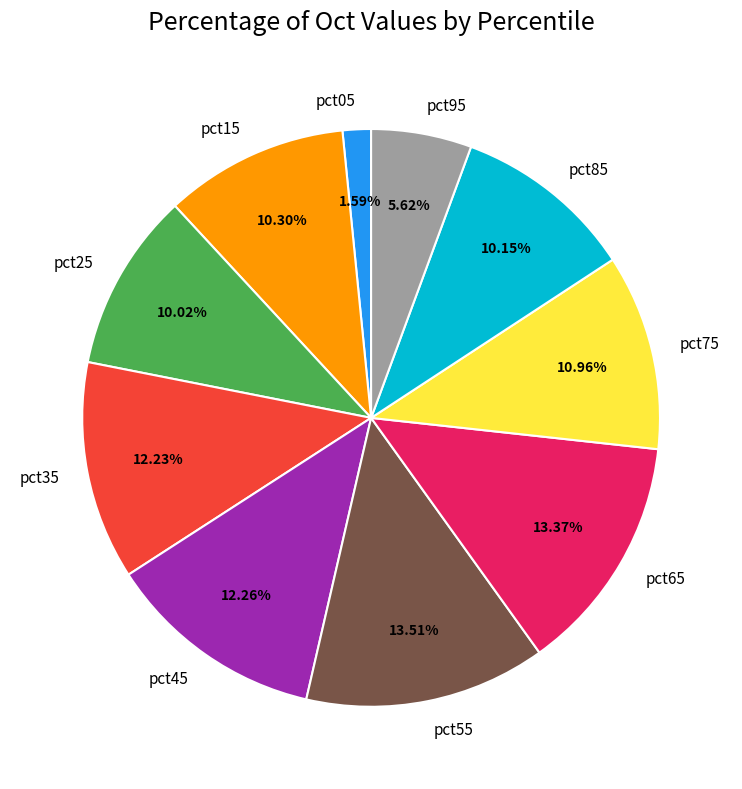

Which category has the smallest portion of the pie?

pct05